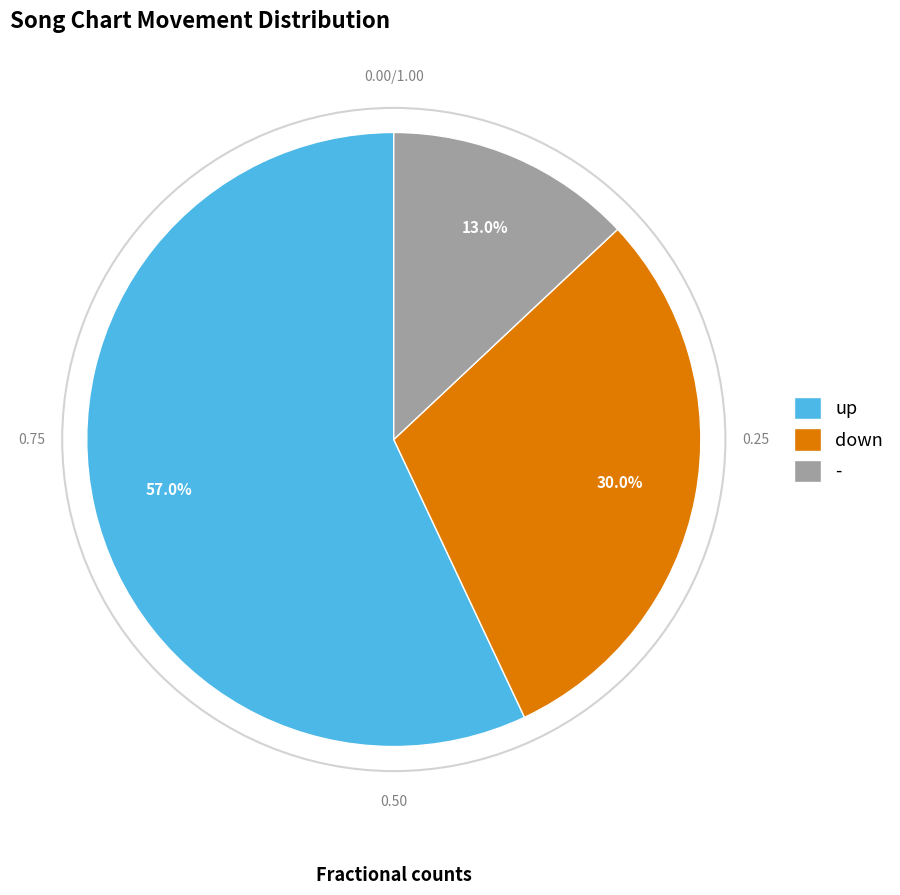

Which slice is the largest?

up